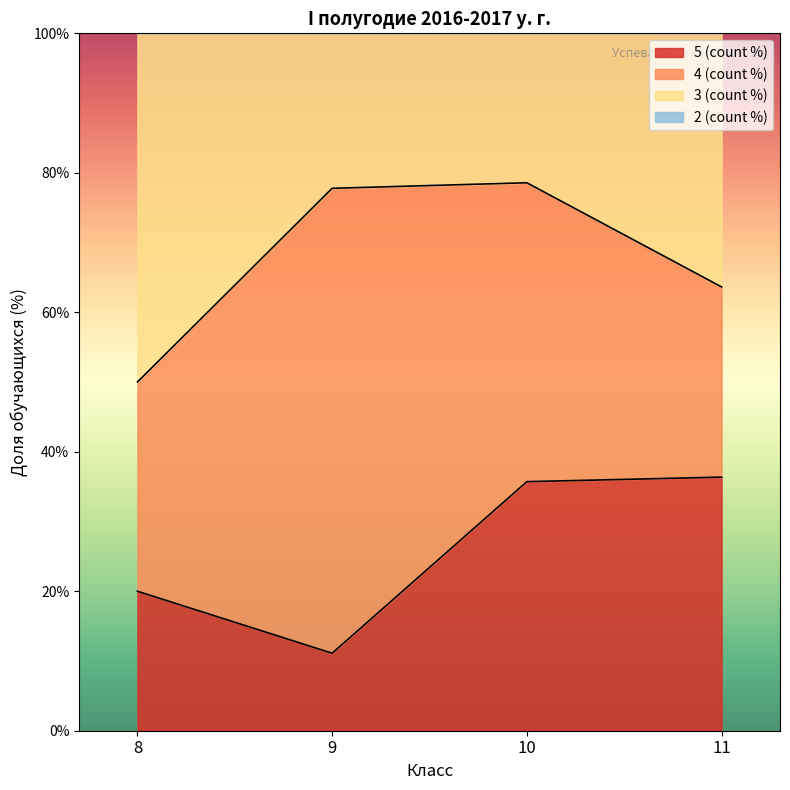

The 3 (count %) series shows 67.3 at 8. True or false?

False